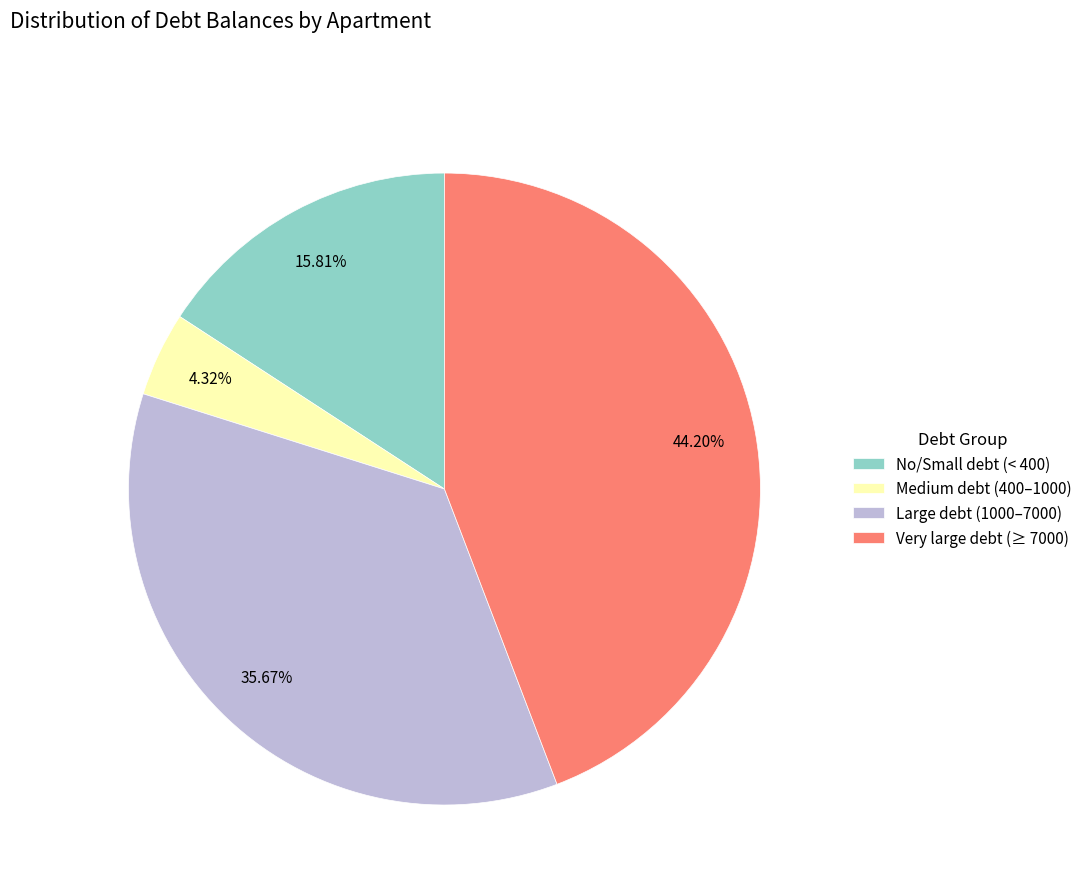

Approximately how many times larger is the value at No/Small debt (< 400) compared to Large debt (1000–7000)?

0.4